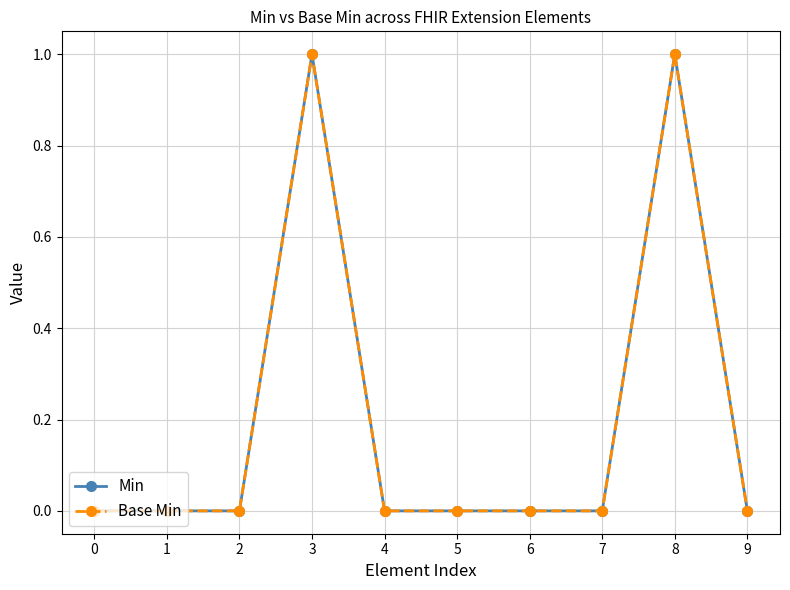

Rank the series by their maximum value, from lowest to highest.

Min, Base Min